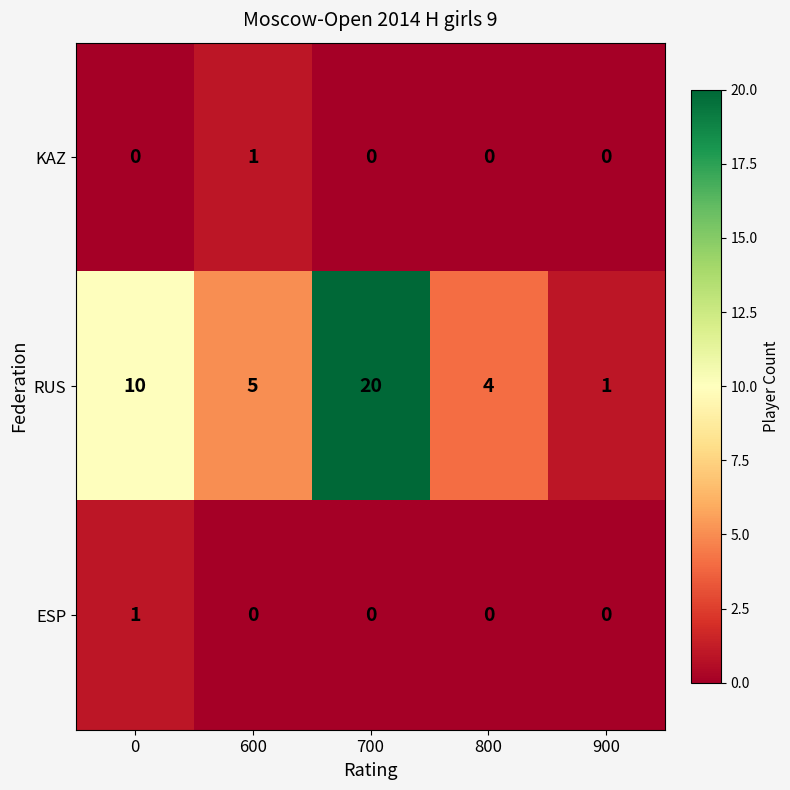

Is it true that KAZ equals -1 at 900?

False